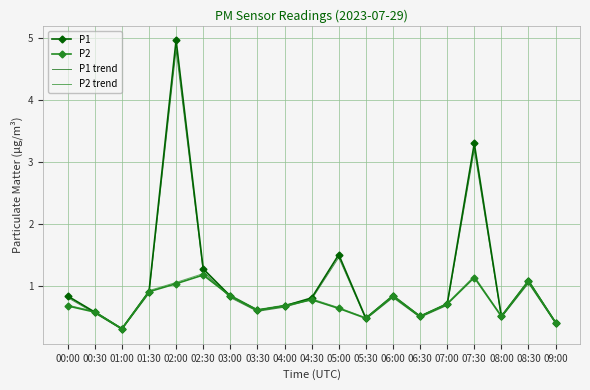

What is the spread (max minus min) of values at 07:30?

2.2